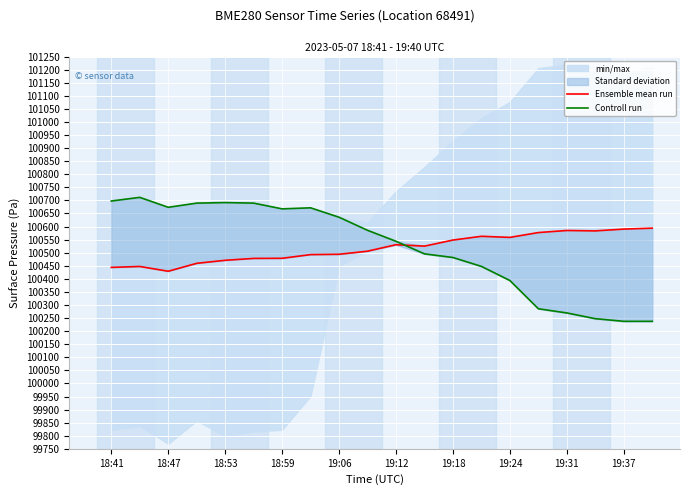

What is the label of the 4th point from the left?

18:59